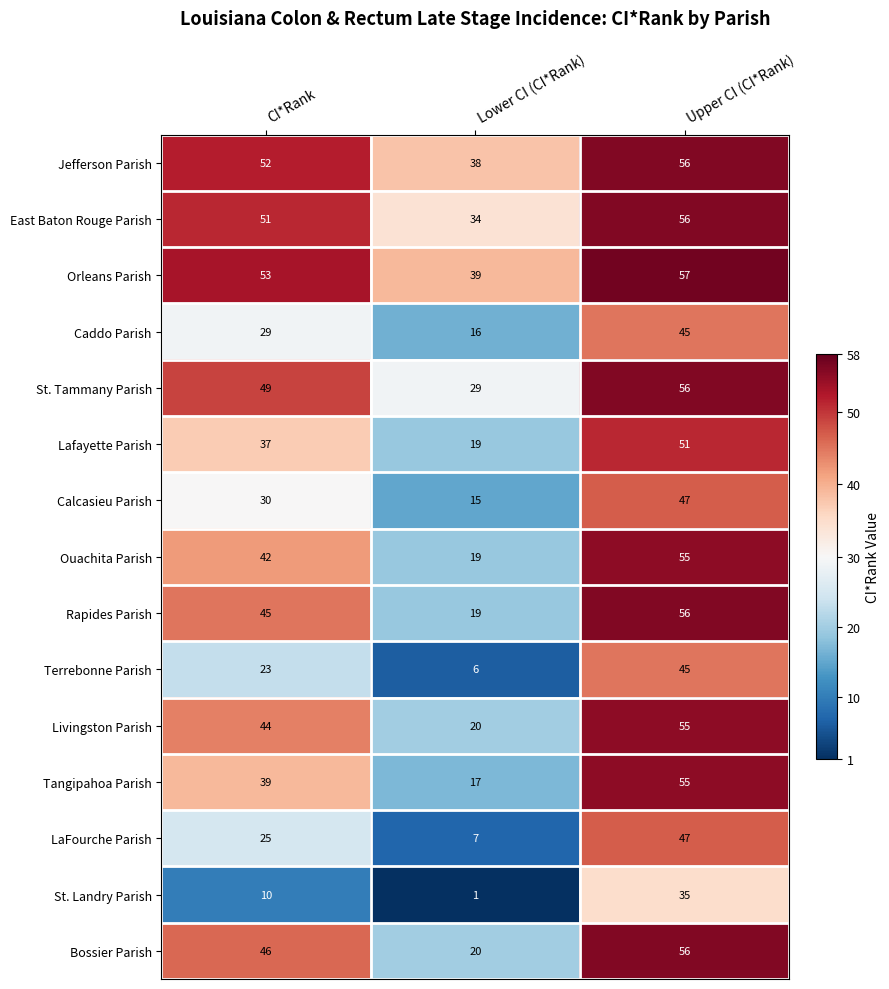

Which series has the largest range (max minus min)?

LaFourche Parish